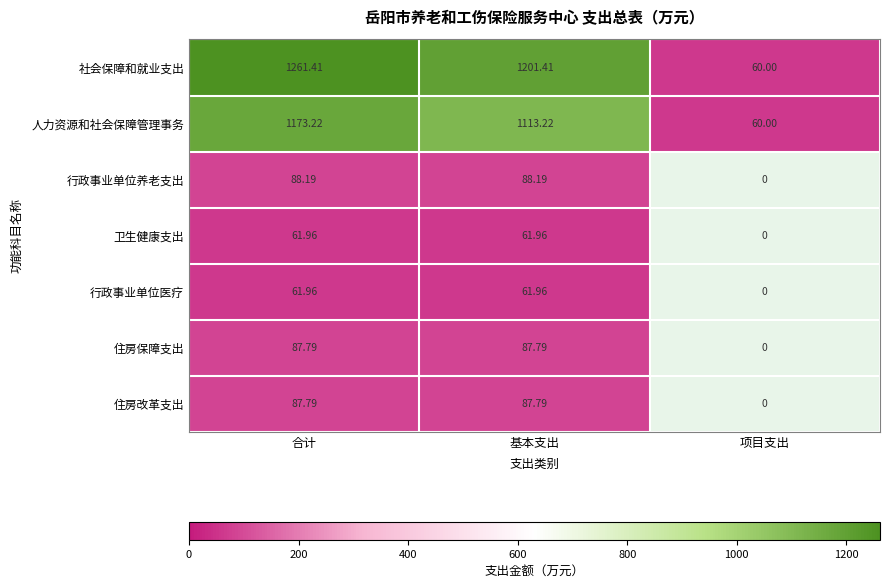

At which label is 社会保障和就业支出 closest to 660?

基本支出